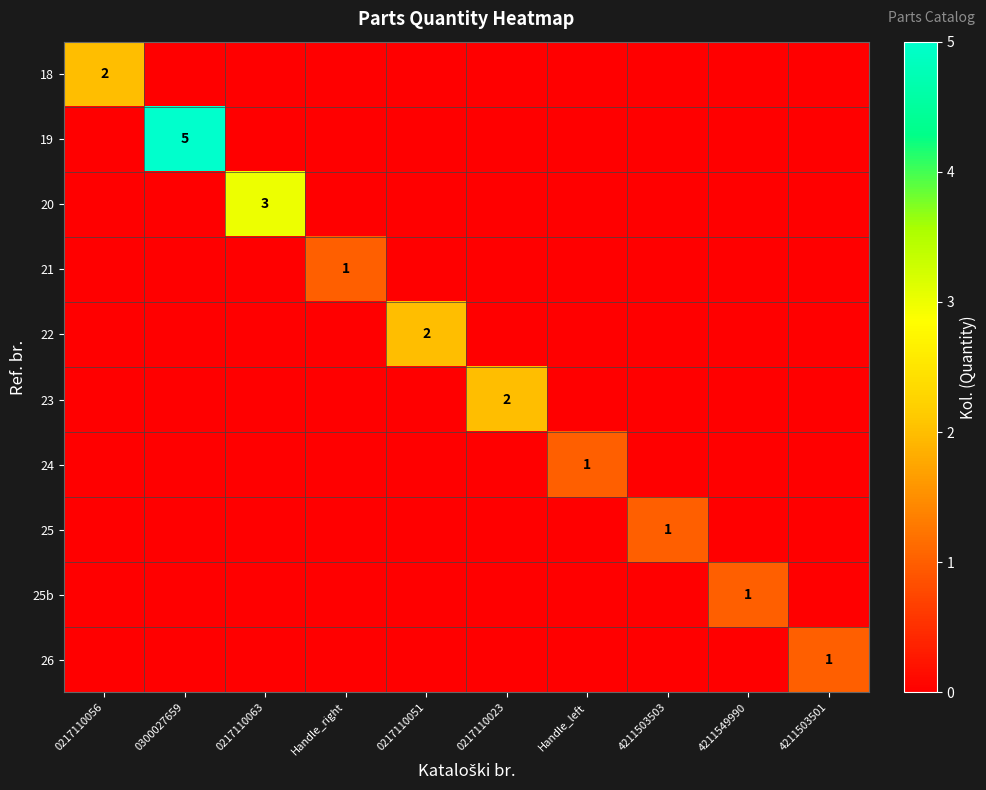

Rank the series by their maximum value, from highest to lowest.

19, 20, 18, 22, 23, 21, 24, 25, 25b, 26